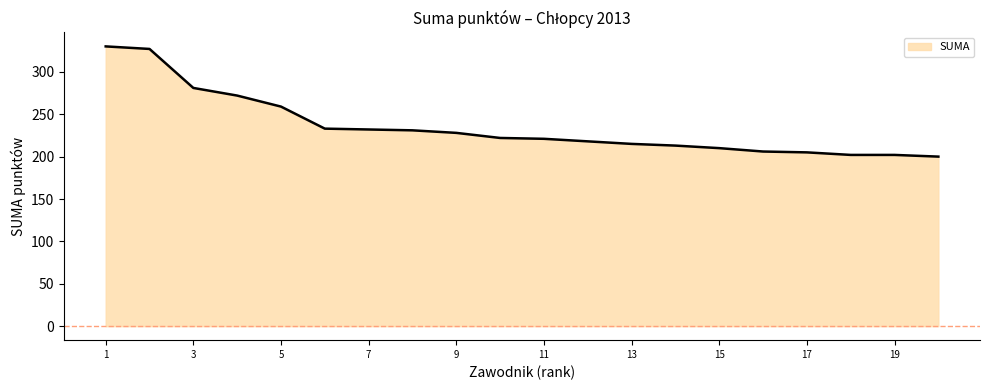

What is the minimum value shown in the chart?

200